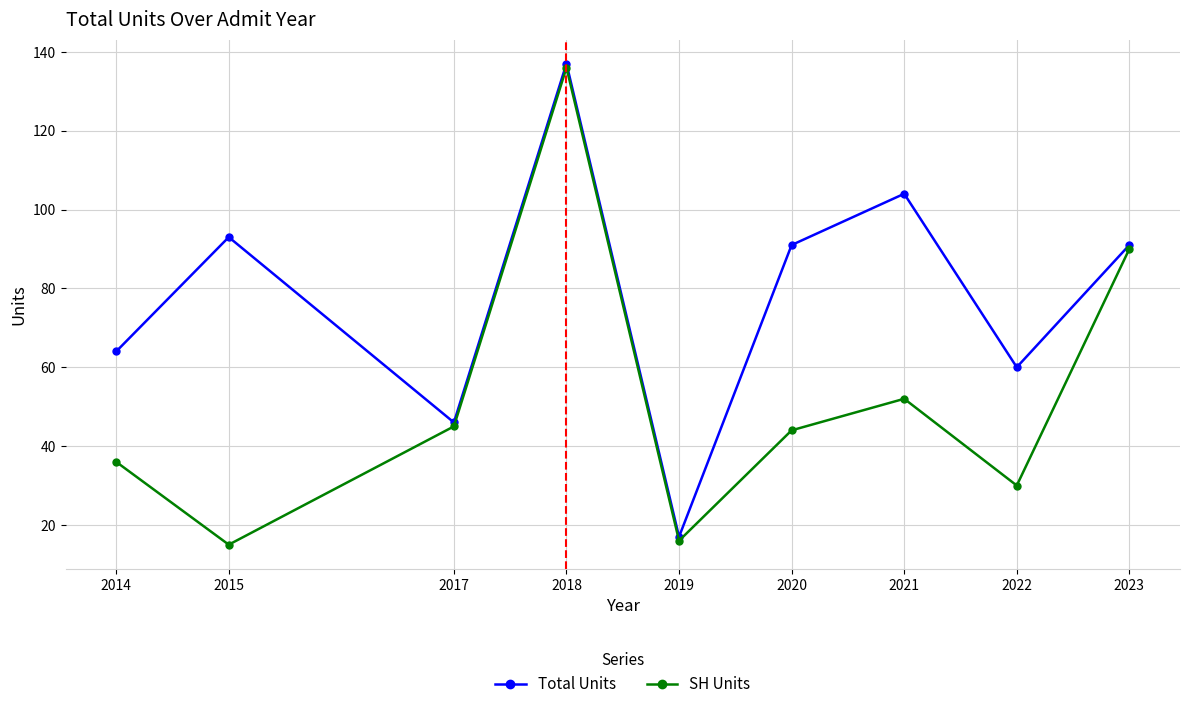

What is the greatest value displayed?

137